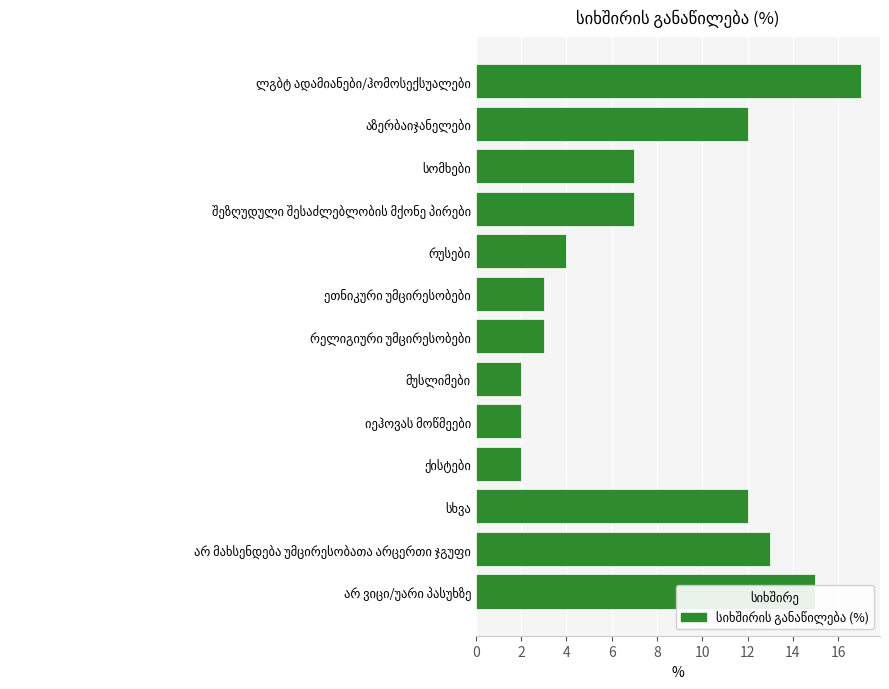

What is the value of the 1st bar from the top?

17